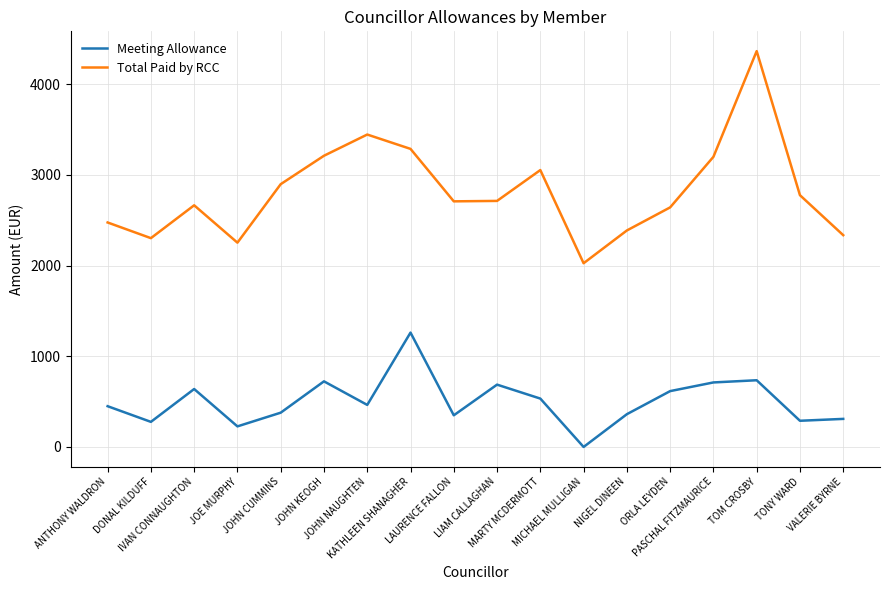

What is the difference between the maximum and second lowest values in the Meeting Allowance series?

1033.7